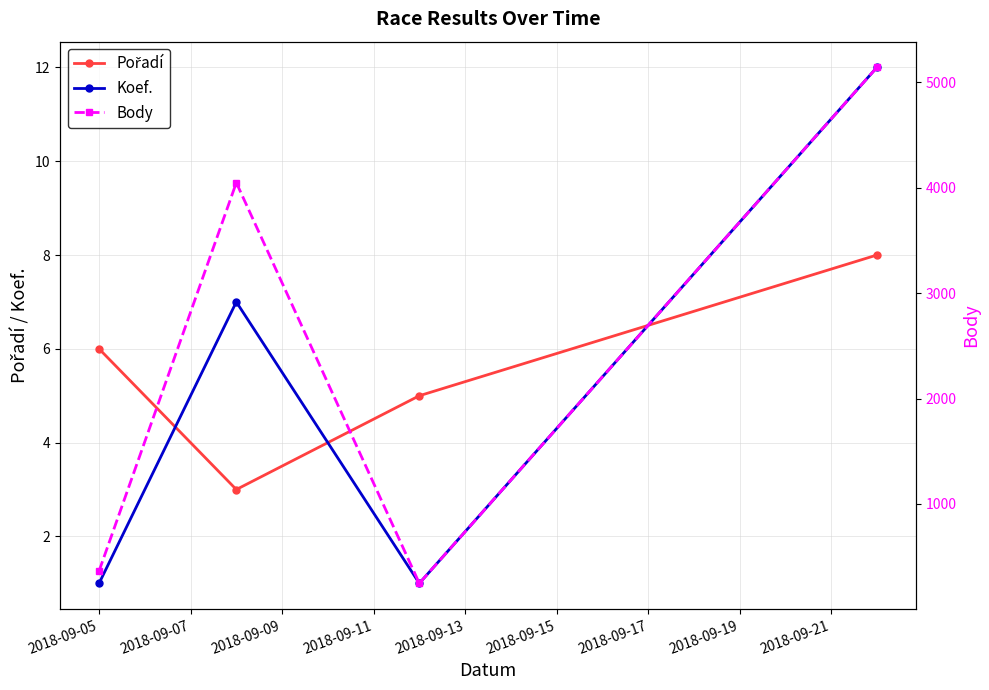

How many values in the Pořadí series are below 6?

2